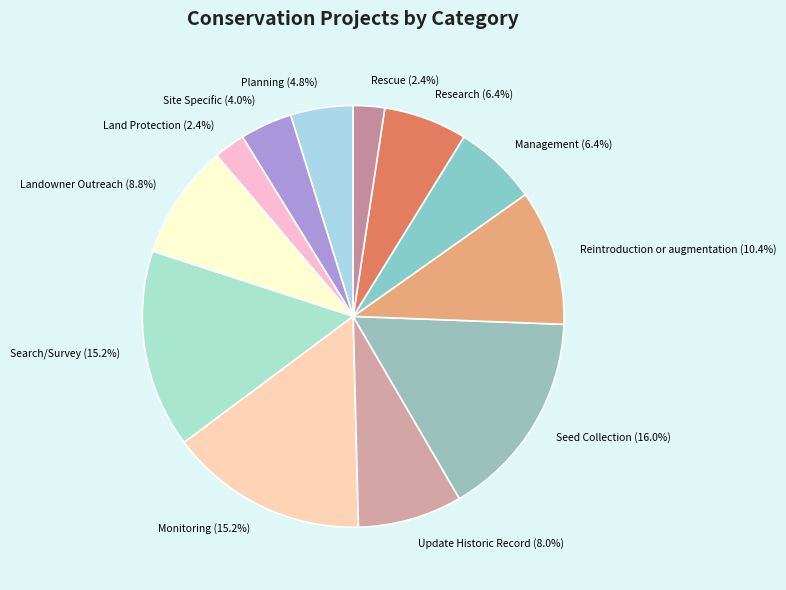

How many slices are in this pie chart?

12